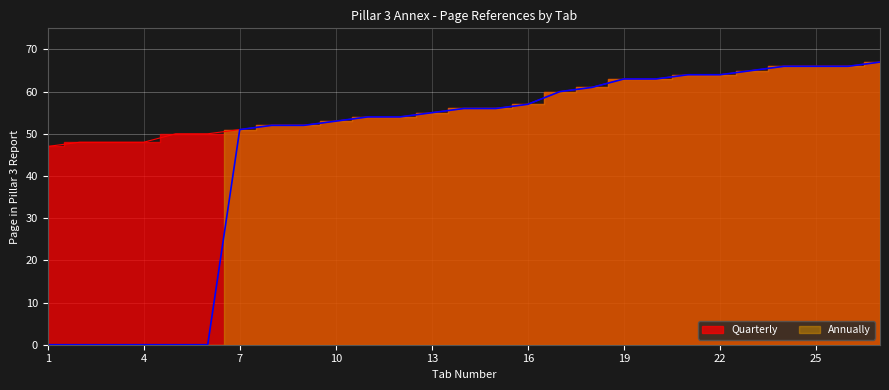

What is the difference between the Annually values at 18 and 22?

3